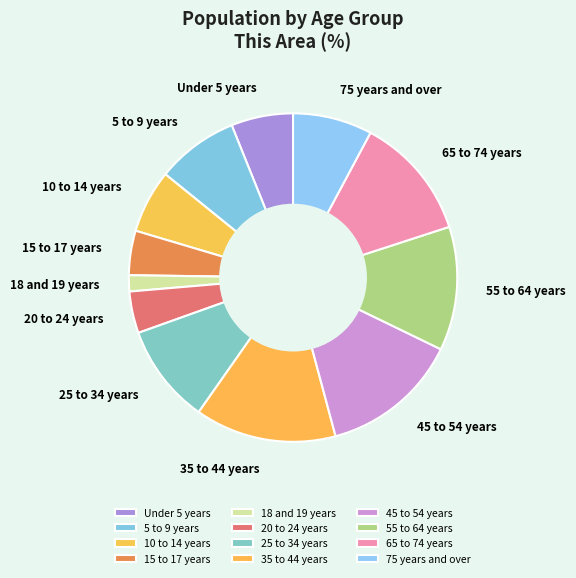

Combined, do 10 to 14 years and 65 to 74 years account for over 50%?

No